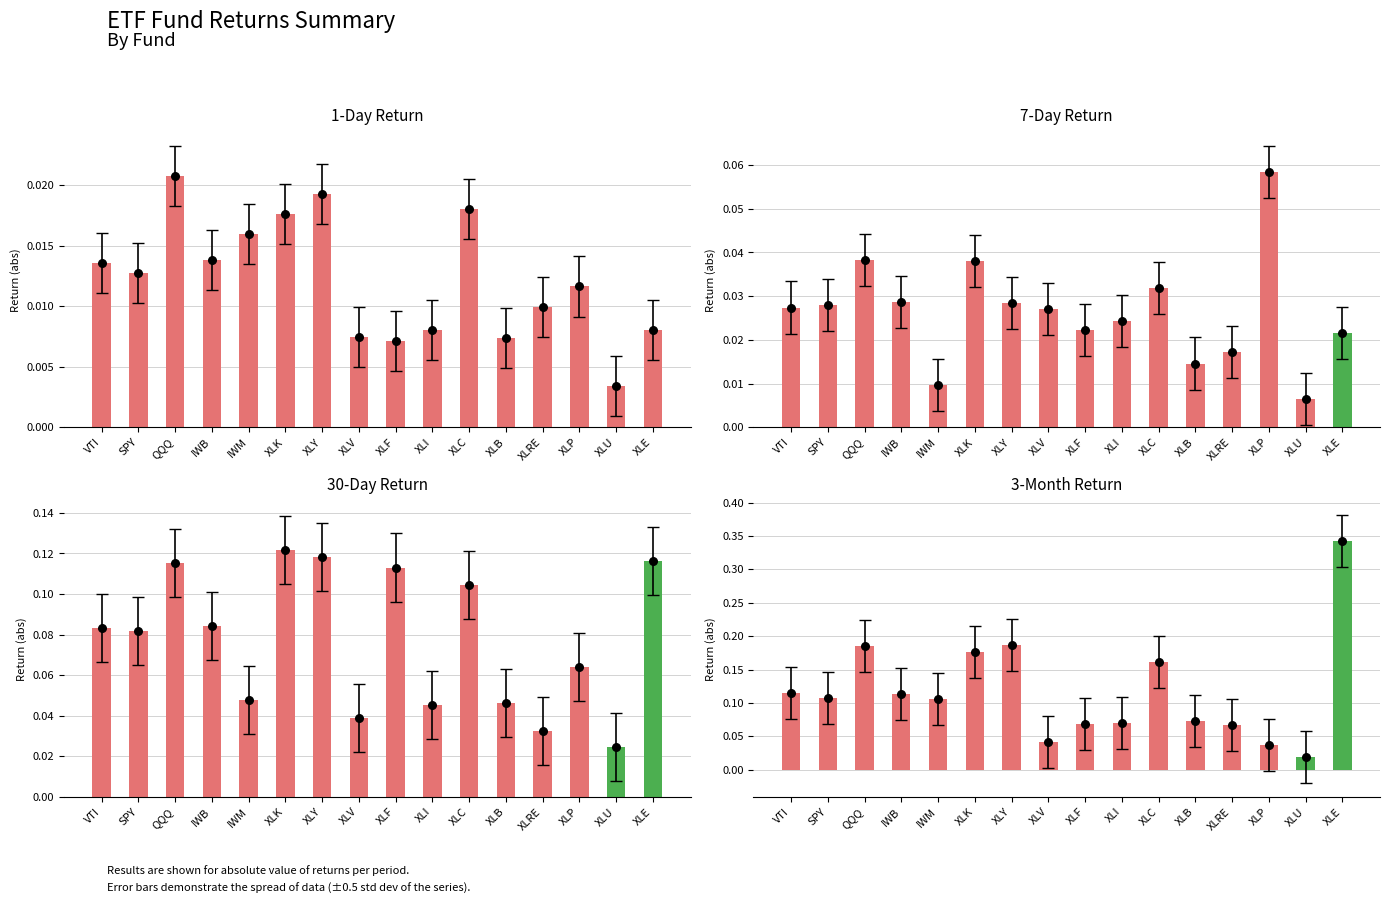

What is the change in value from IWB to XLK?

+0.1